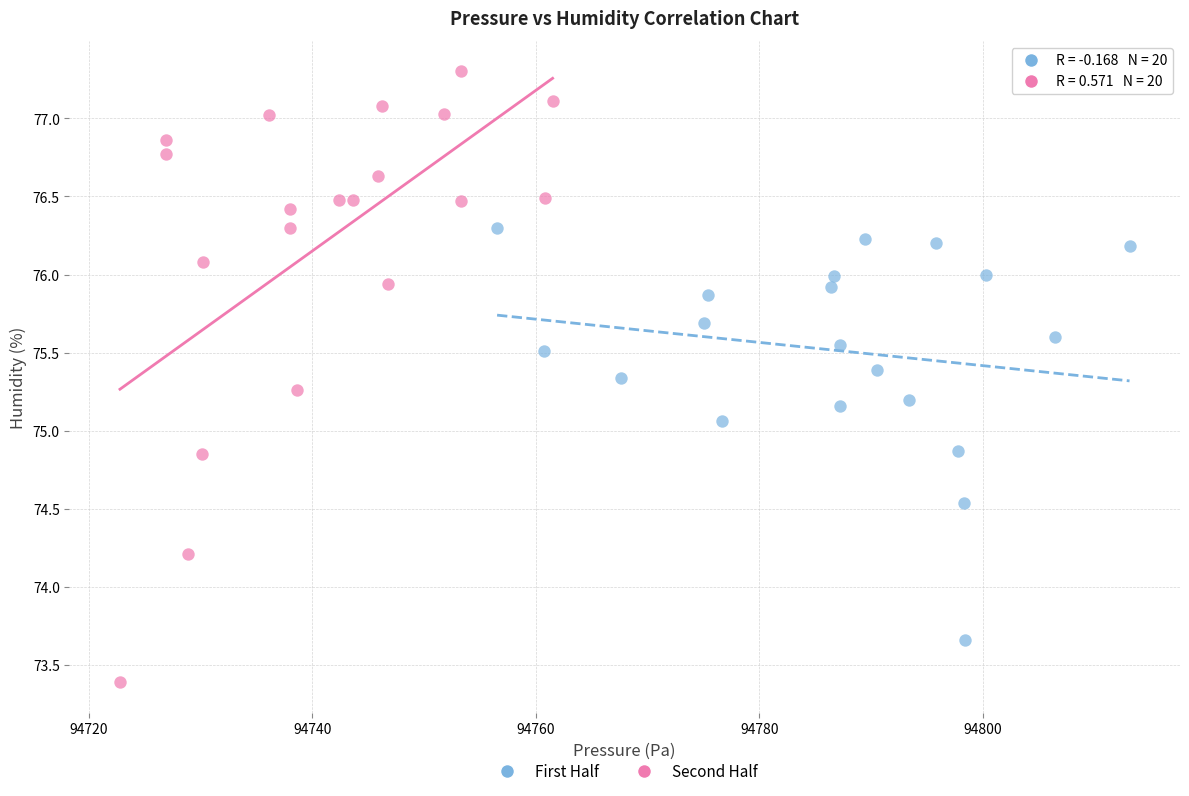

Which series reaches the maximum Y coordinate?

Second Half